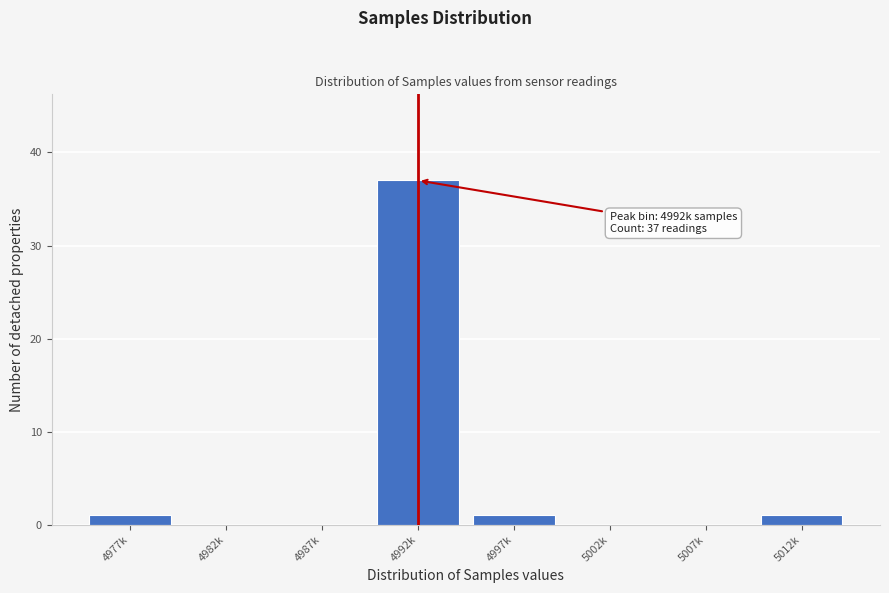

Reading left to right, what are all the values shown in this chart?

4977k=1	4982k=0	4987k=0	4992k=37	4997k=1	5002k=0	5007k=0	5012k=1